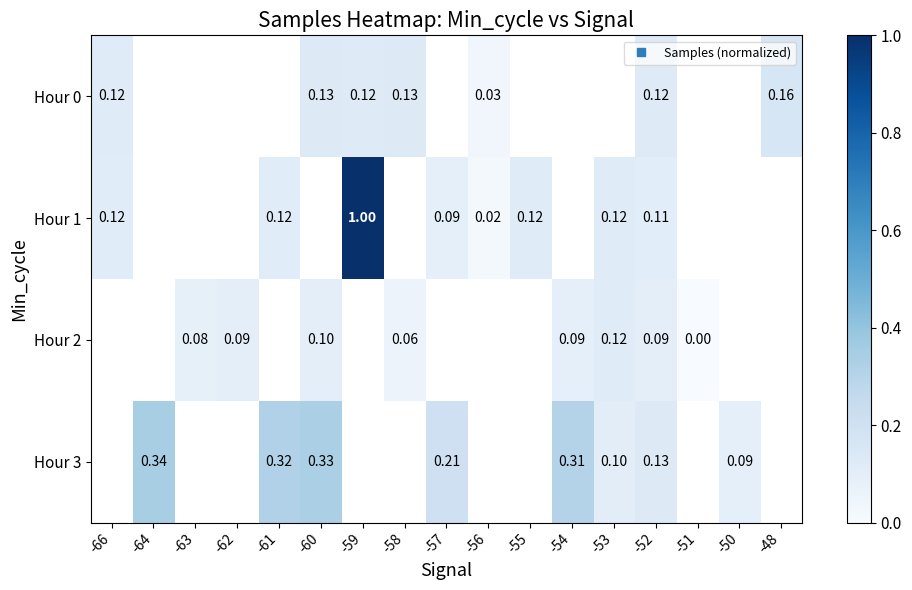

At which category does the chart reach its peak across all series?

-59